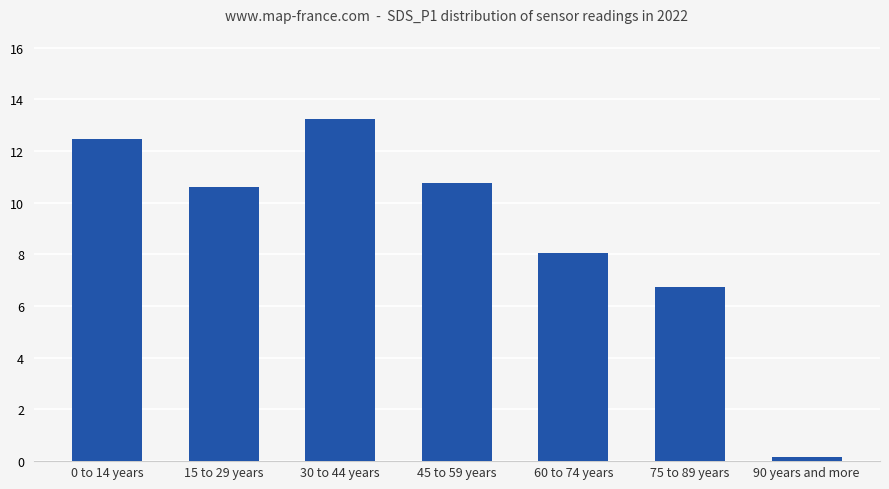

What is the greatest value displayed?

13.2